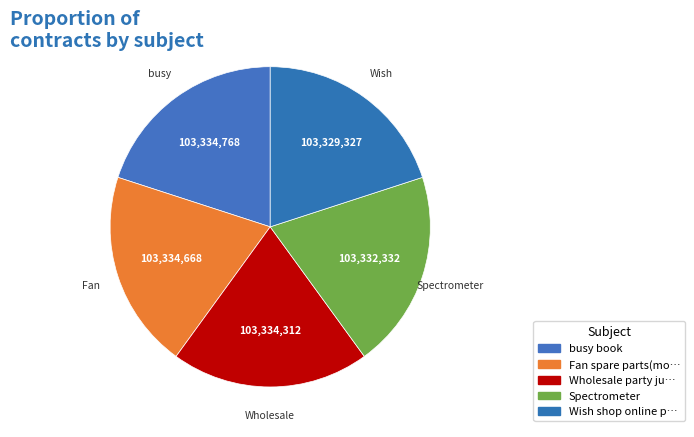

How many segments does this pie chart have?

5